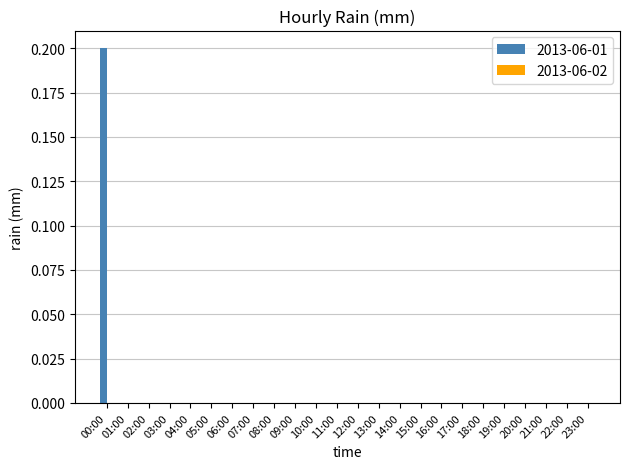

At which category does the chart reach its peak across all series?

00:00